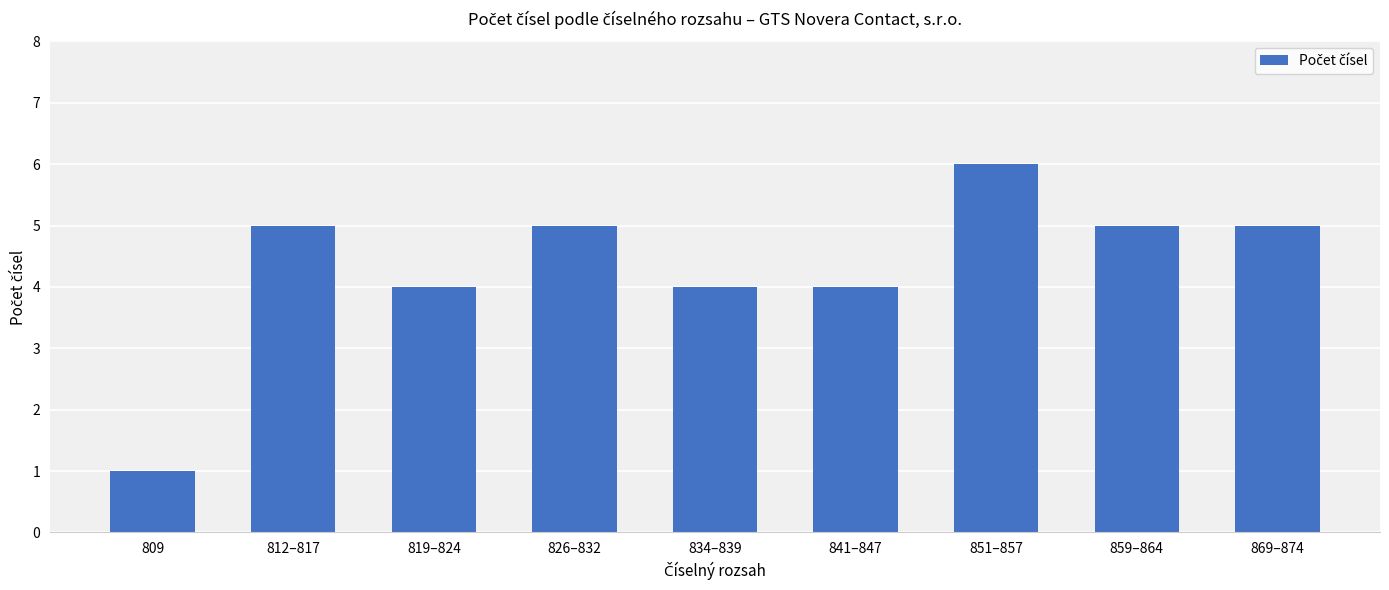

How many series are shown in this chart?

1